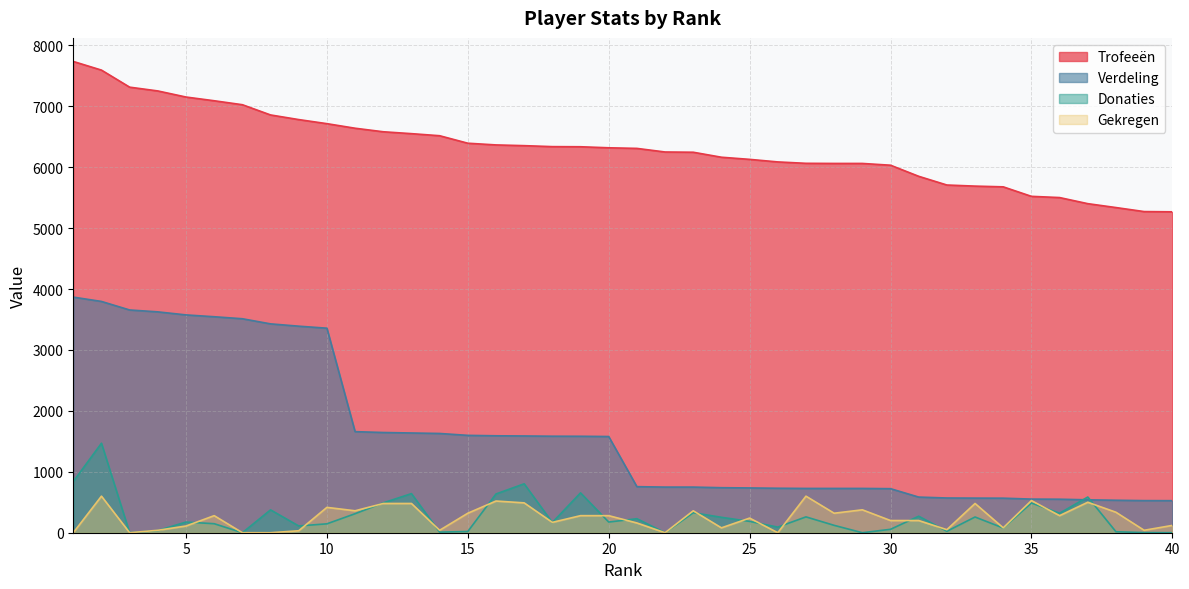

Does the chart display data point markers on the line(s)?

No